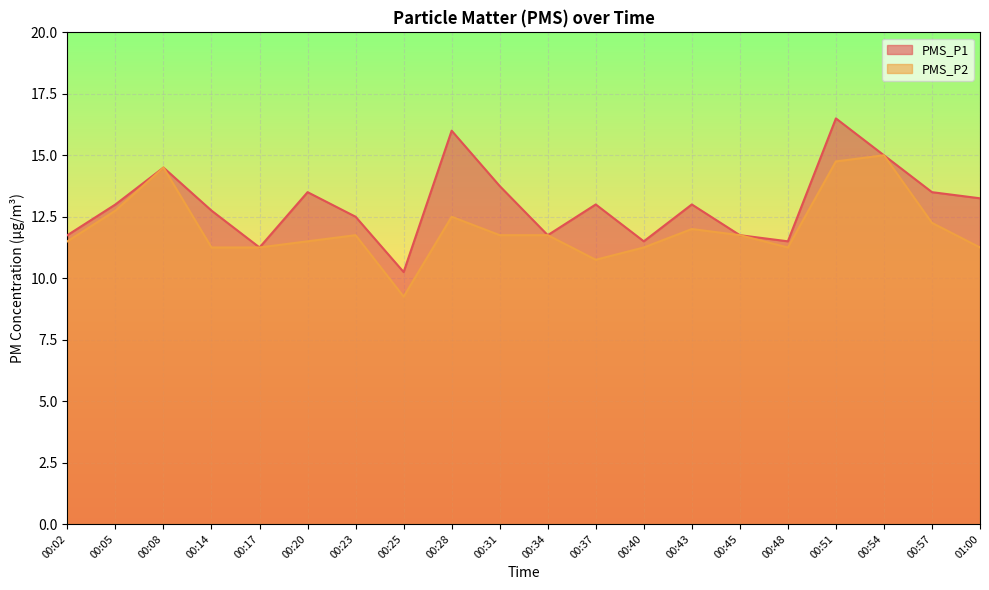

How many categories are shown in the chart?

20